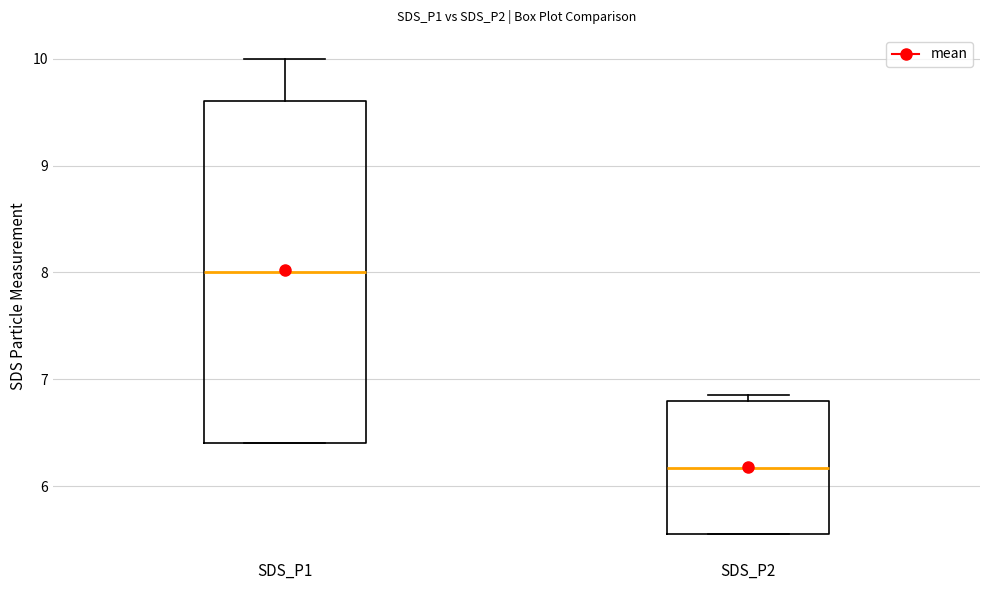

Comparing the boxes themselves (not the whiskers), which one is the tallest?

SDS_P1